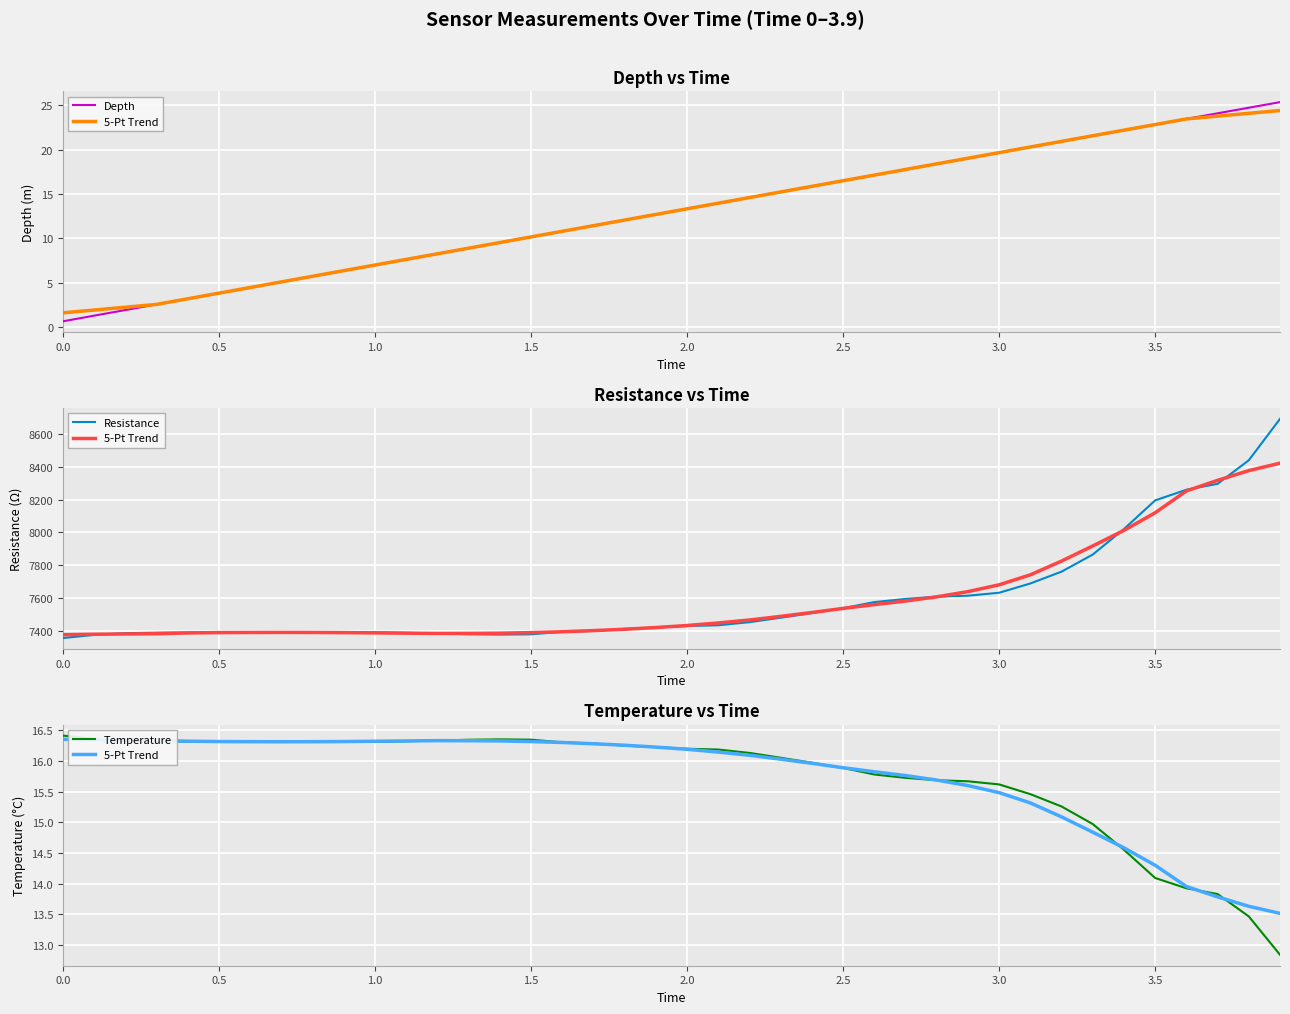

The value of Depth at 2.0 is 13.3. True or false?

True